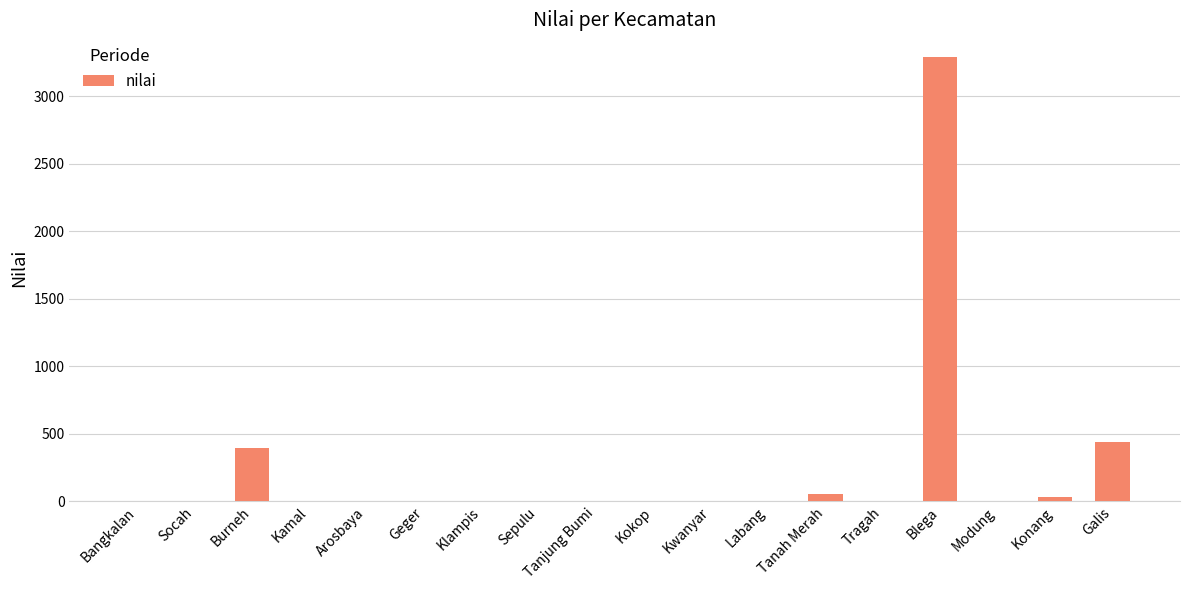

True or false: the data shows 1124.6 at Tanjung Bumi.

False